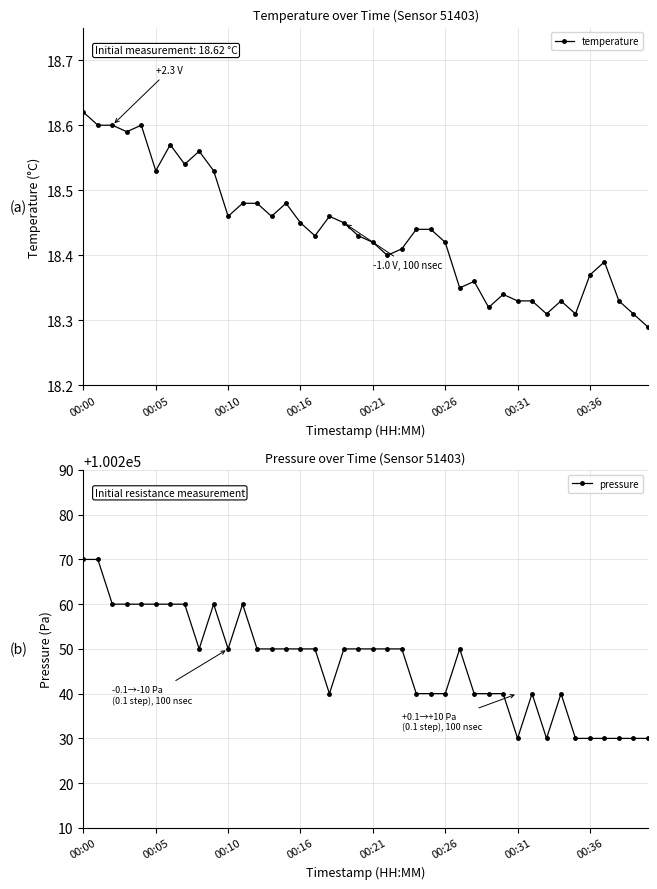

The value of temperature at 00:26 is 28.6. True or false?

False